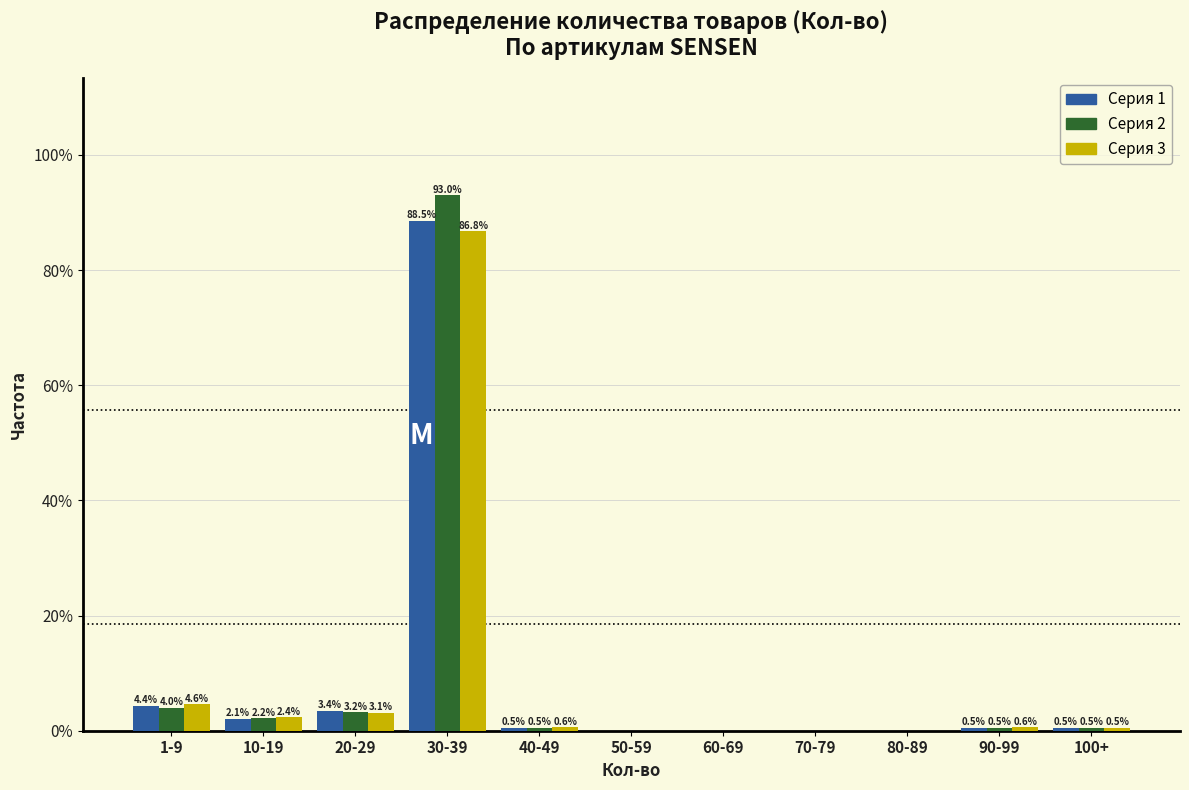

Reading left to right, extract all data points from this chart.

Серия 1: 1-9=4.4	10-19=2.1	20-29=3.4	30-39=88.5	40-49=0.5	50-59=0.0	60-69=0.0	70-79=0.0	80-89=0.0	90-99=0.5	100+=0.5
Серия 2: 1-9=4.0	10-19=2.2	20-29=3.2	30-39=93.0	40-49=0.5	50-59=0.0	60-69=0.0	70-79=0.0	80-89=0.0	90-99=0.5	100+=0.5
Серия 3: 1-9=4.6	10-19=2.4	20-29=3.1	30-39=86.8	40-49=0.6	50-59=0.0	60-69=0.0	70-79=0.0	80-89=0.0	90-99=0.6	100+=0.5